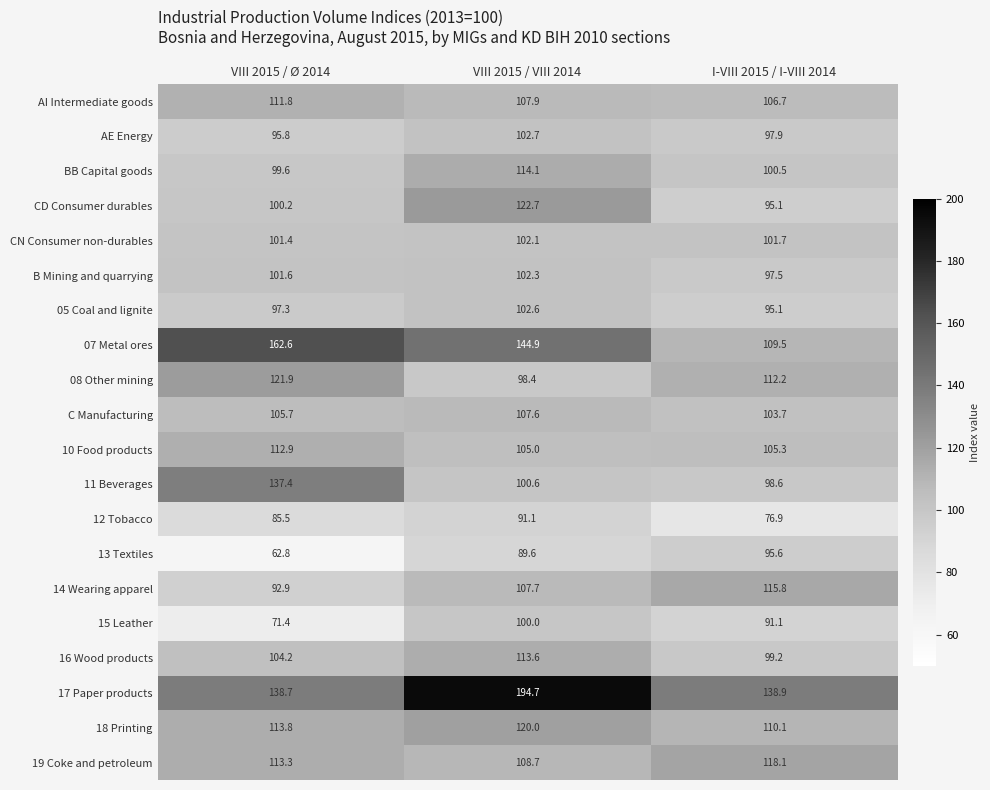

At VIII 2015 / Ø 2014, list the series in order from smallest to largest.

13 Textiles, 15 Leather, 12 Tobacco, 14 Wearing apparel, AE Energy, 05 Coal and lignite, BB Capital goods, CD Consumer durables, CN Consumer non-durables, B Mining and quarrying, 16 Wood products, C Manufacturing, AI Intermediate goods, 10 Food products, 19 Coke and petroleum, 18 Printing, 08 Other mining, 11 Beverages, 17 Paper products, 07 Metal ores